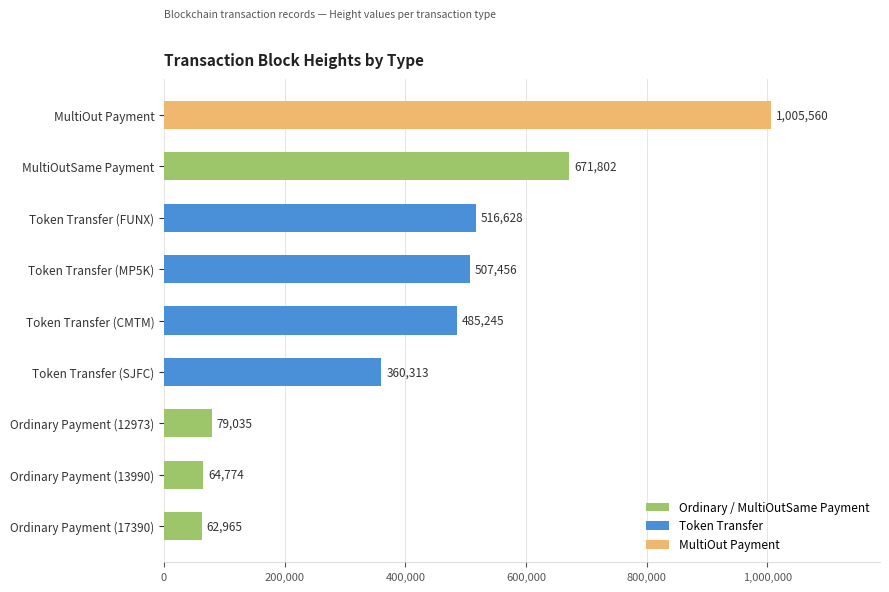

Rank the categories by value from lowest to highest.

Ordinary Payment (17390), Ordinary Payment (13990), Ordinary Payment (12973), Token Transfer (SJFC), Token Transfer (CMTM), Token Transfer (MP5K), Token Transfer (FUNX), MultiOutSame Payment, MultiOut Payment